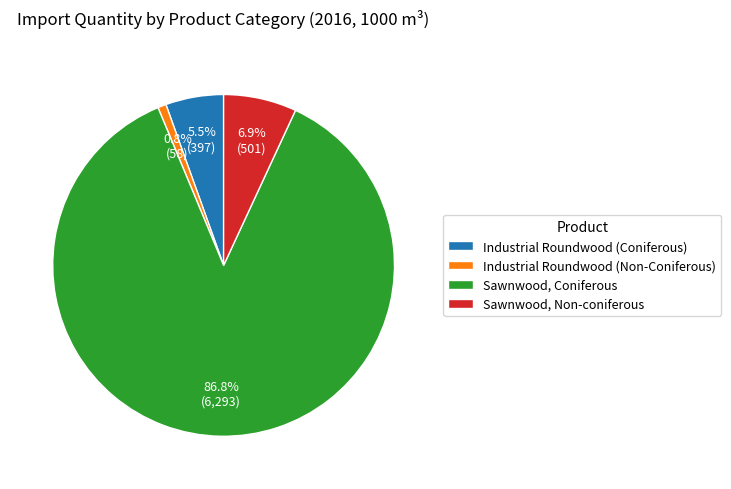

Rank the categories by value from highest to lowest.

Sawnwood, Coniferous, Sawnwood, Non-coniferous, Industrial Roundwood (Coniferous), Industrial Roundwood (Non-Coniferous)